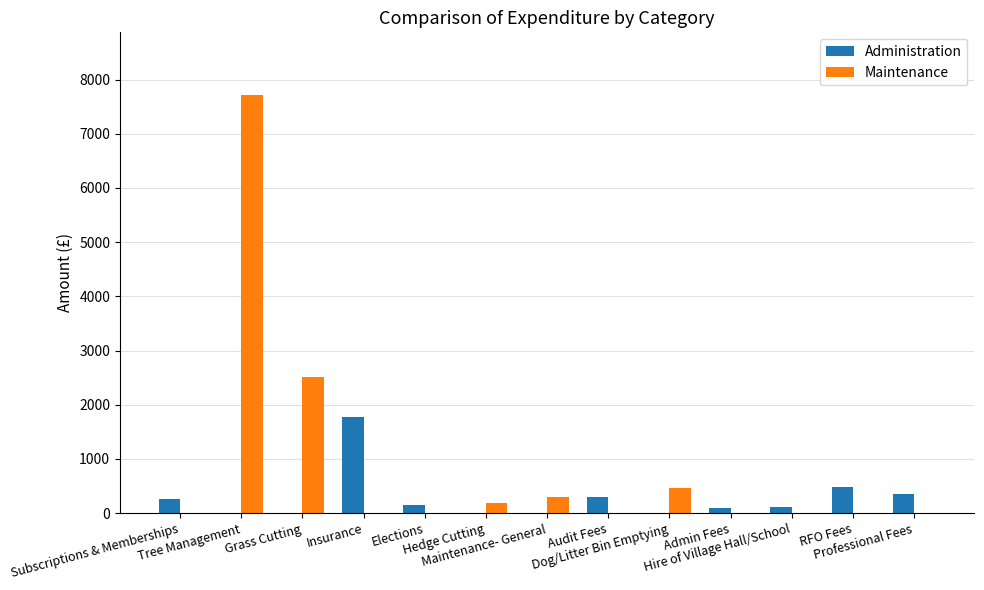

What is the maximum value shown in the chart?

7716.0